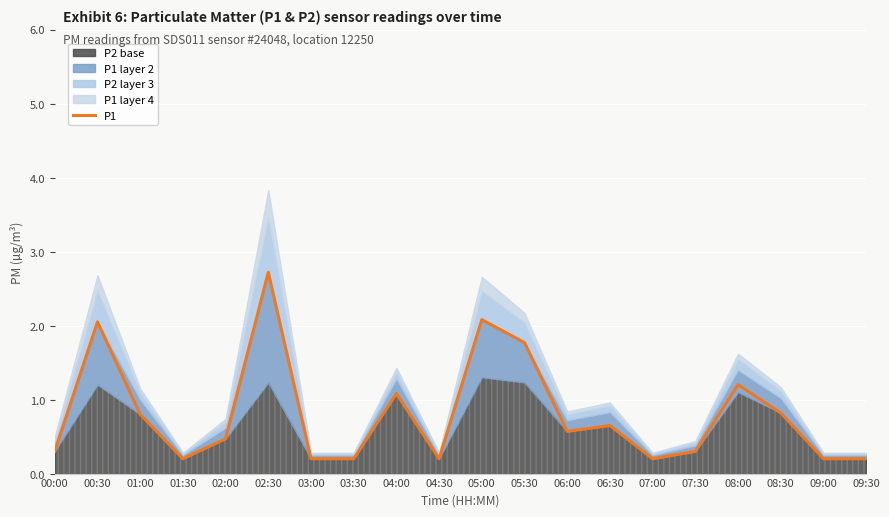

Which category has the highest value across all series?

02:30